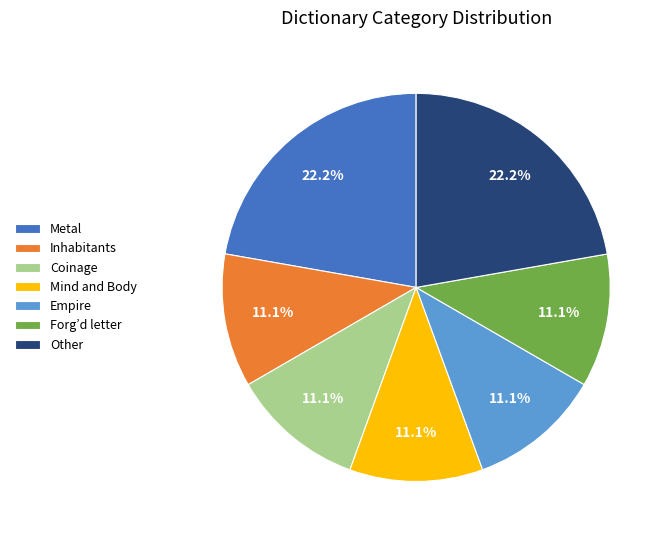

How much of the chart is everything except Inhabitants?

88.9%